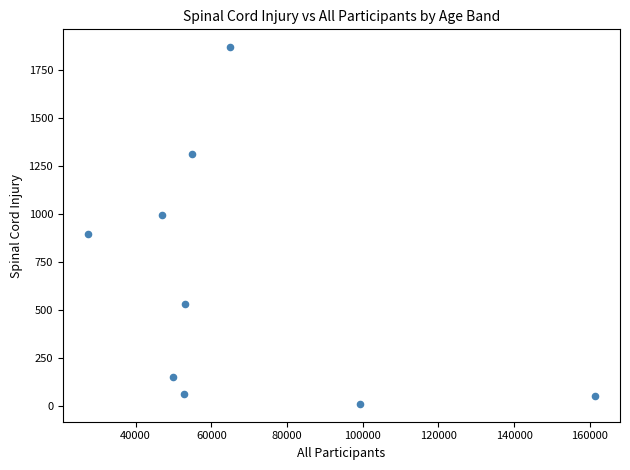

What is the range of X values (max minus min)?

133795